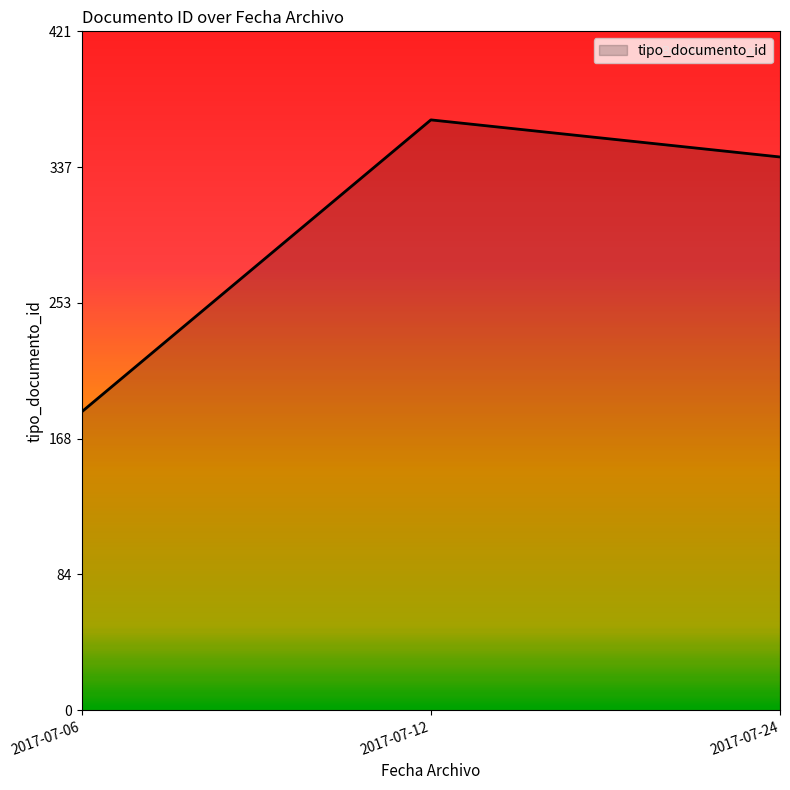

The chart shows a value of 69 at 2017-07-06. True or false?

False